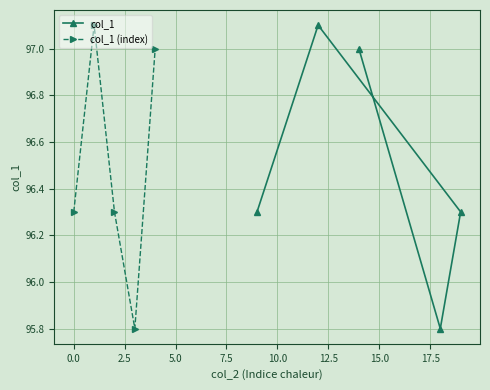

Does the chart have visible grid lines?

Yes